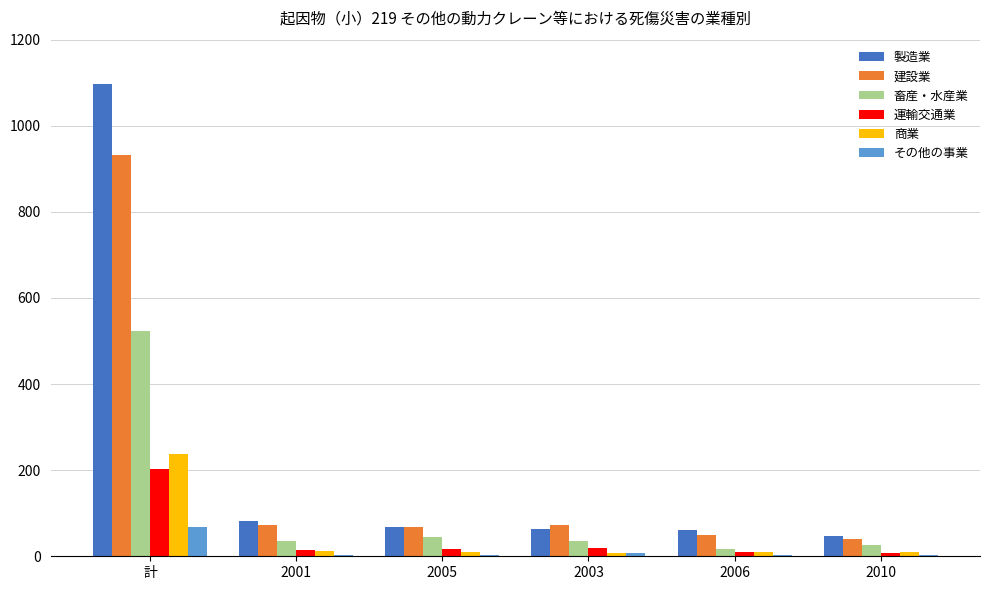

What is the approximate value of 商業 at 計?

238